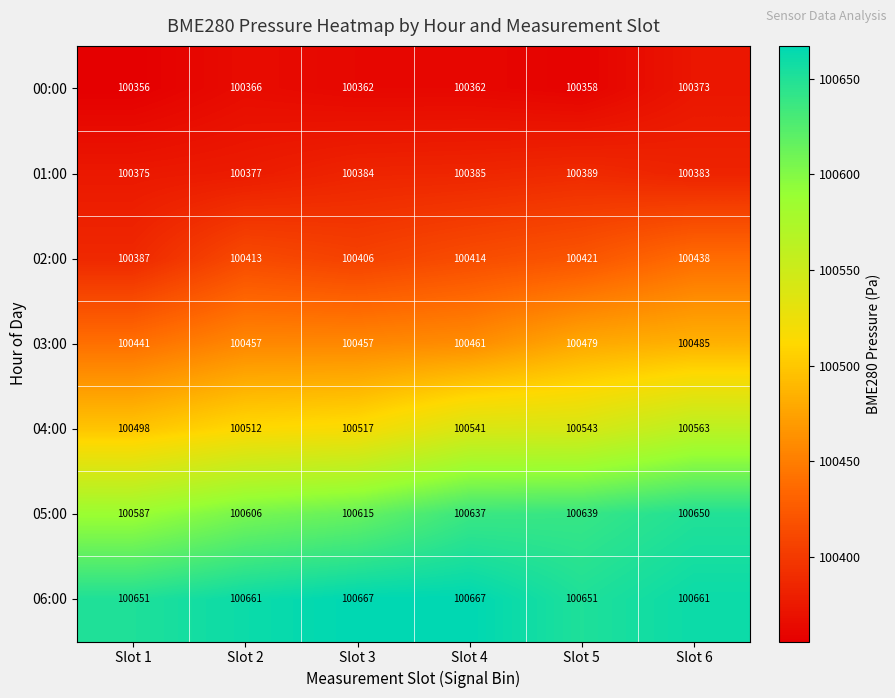

What is the difference between the highest and lowest values at Slot 2?

295